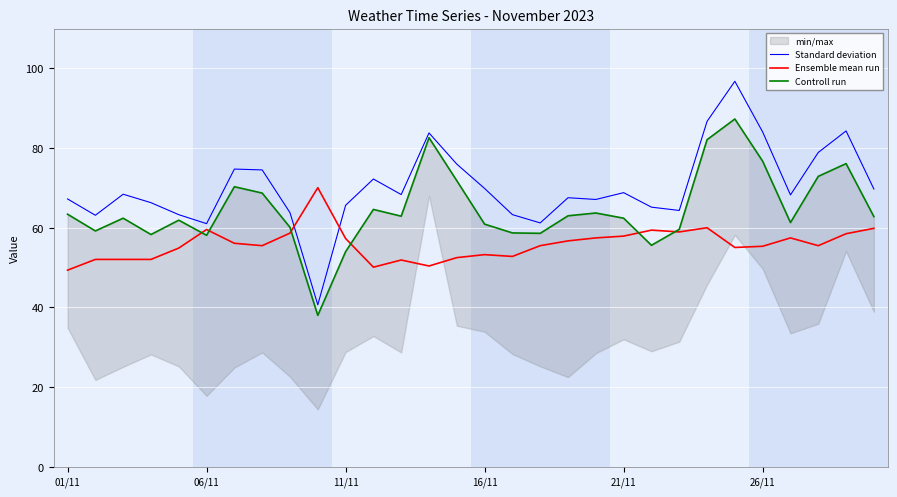

The Ensemble mean run series shows 22.2 at 21/11. True or false?

False